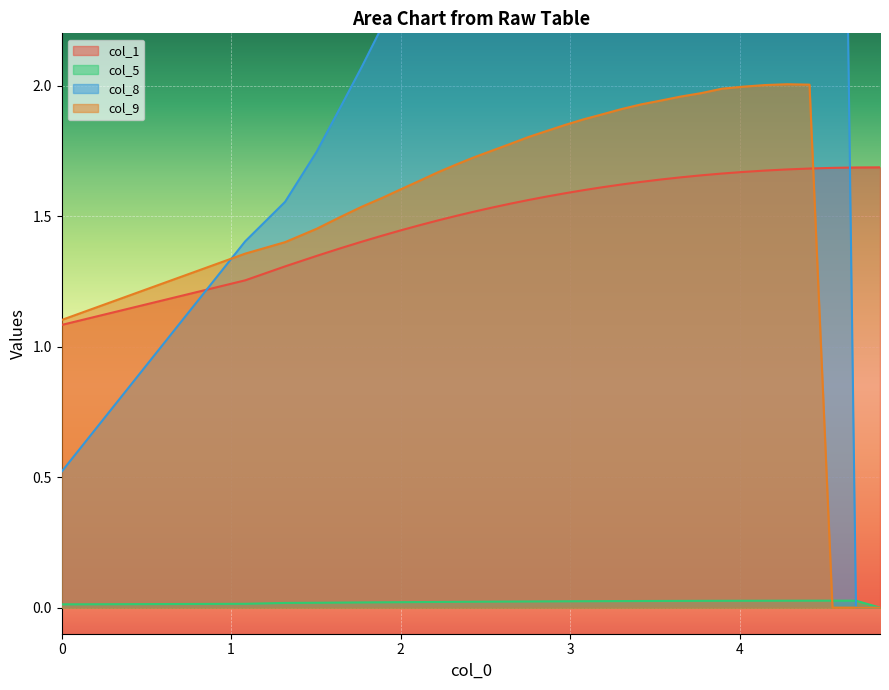

How many categories are shown in the chart?

32